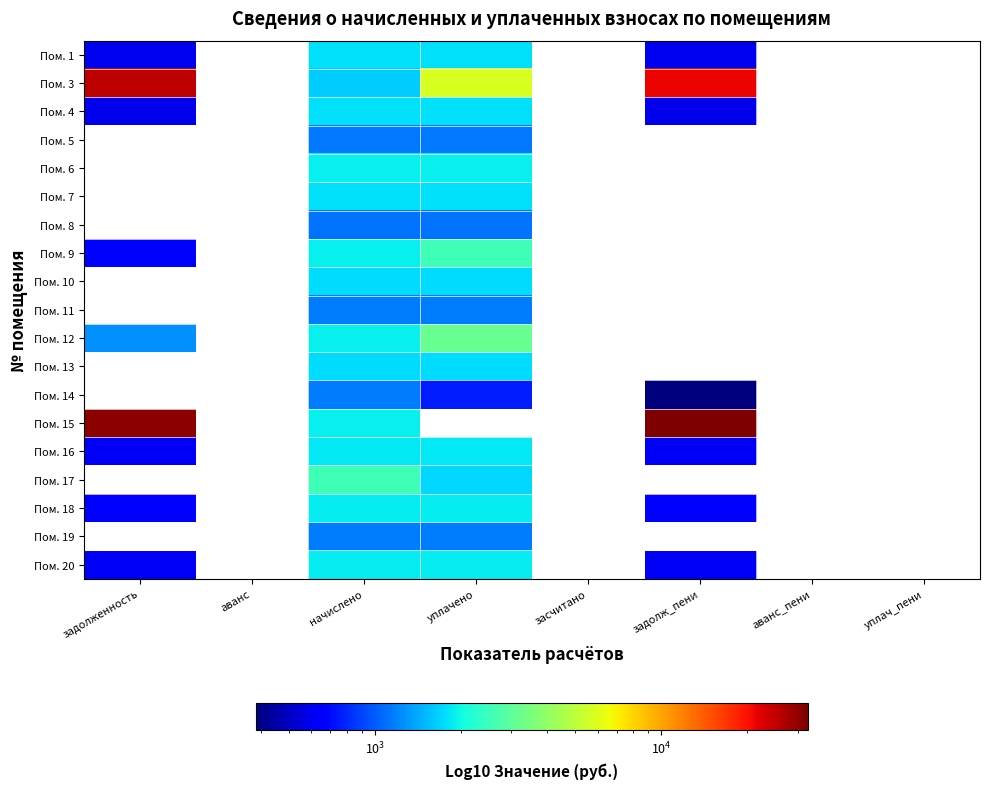

How many categories are shown in the chart?

8